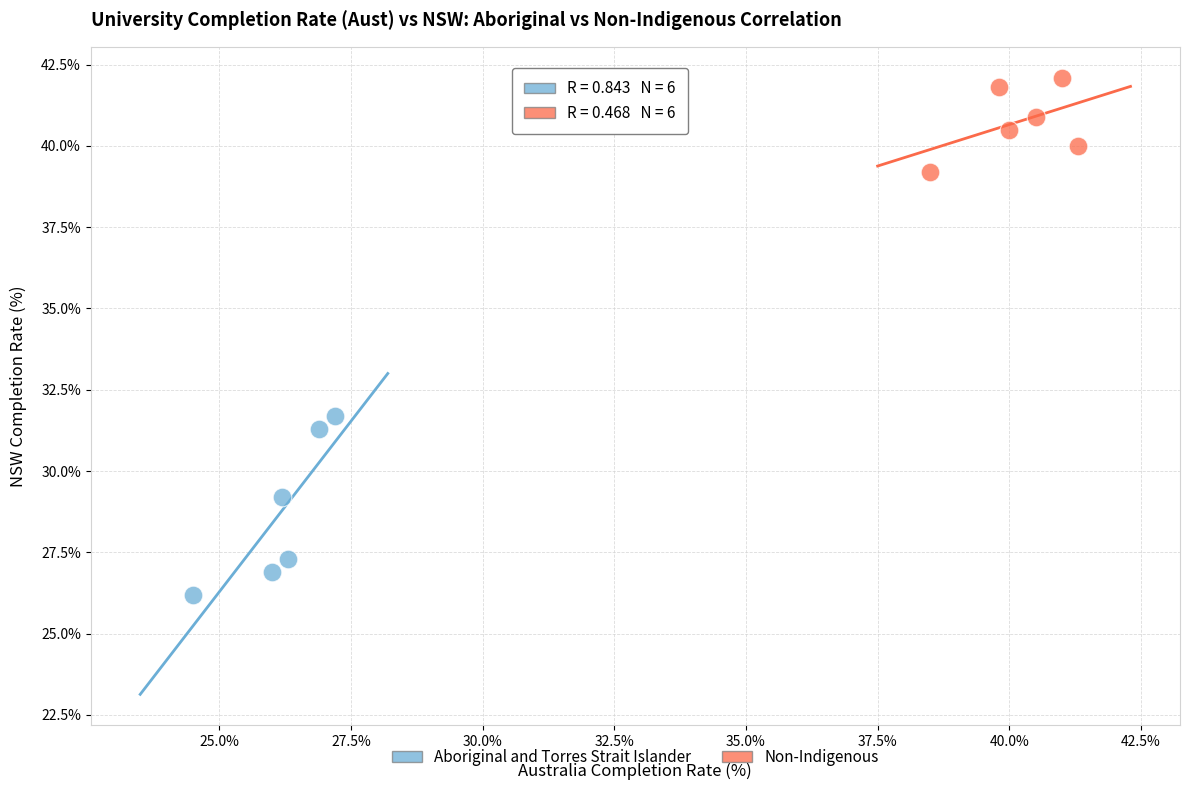

Which series has the widest spread of Y values?

Aboriginal and Torres Strait Islander